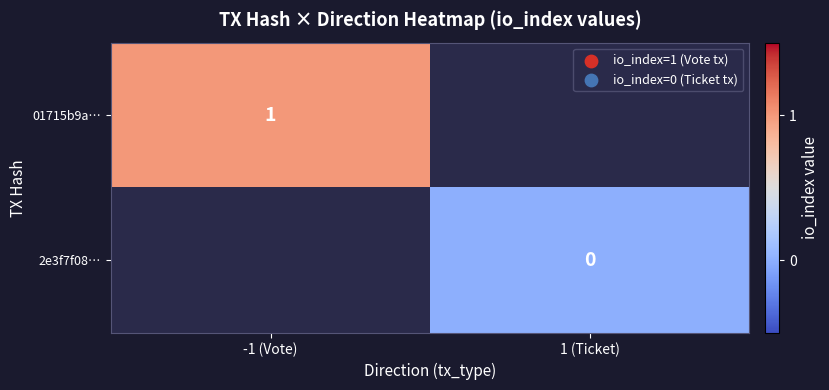

Is it true that 01715b9a… equals 2 at -1 (Vote)?

False